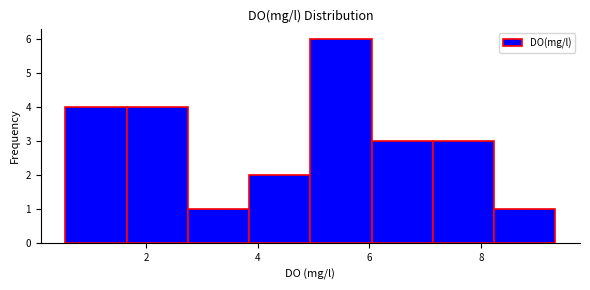

Reading left to right, transcribe this chart: for each bar, give the range it covers on the x-axis and its height. Neither the bar edges nor the heights are printed on the chart, so give them approximately, as read against the axes.

0.6 to 1.6: 4
1.6 to 2.8: 4
2.8 to 3.8: 1
3.8 to 5.0: 2
5.0 to 6.0: 6
6.0 to 7.2: 3
7.2 to 8.2: 3
8.2 to 9.4: 1